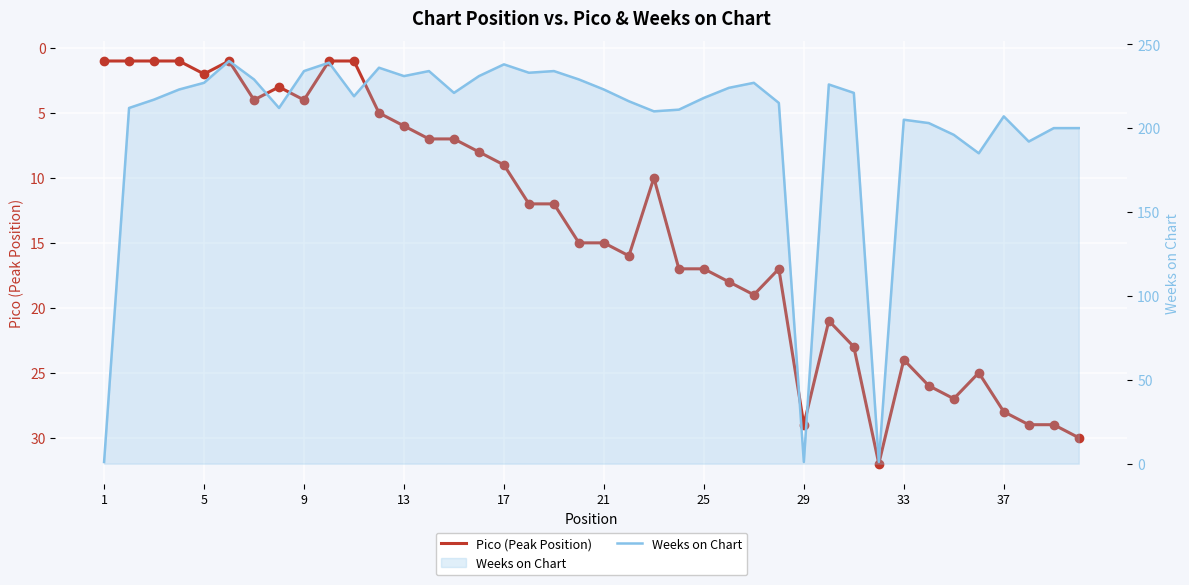

Which series has the largest Y range (max minus min)?

Weeks on Chart